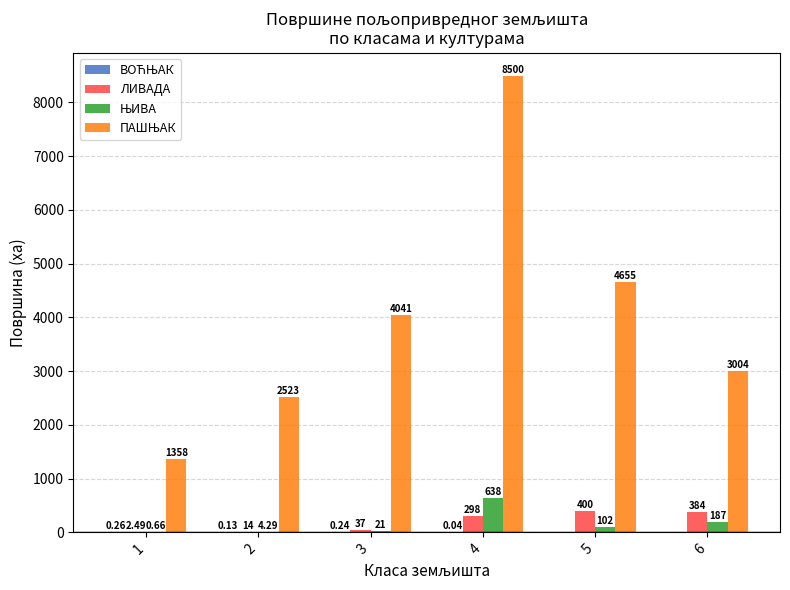

At which category is the sum across all series the highest?

4